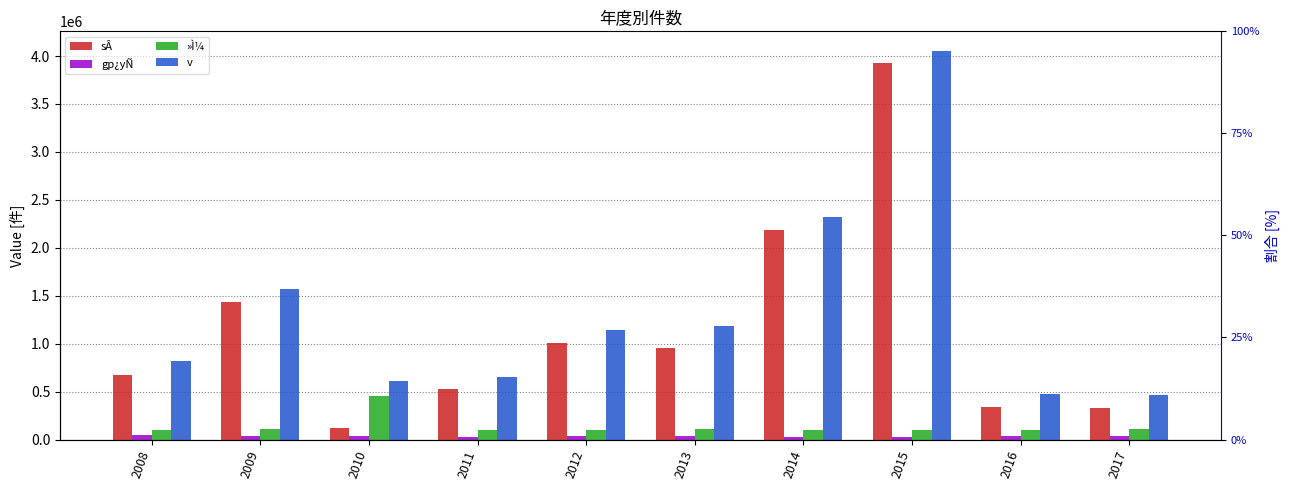

Reading right to left, what are all the values shown in this chart?

sÂ: 2017=331200	2016=340500	2015=3923800	2014=2188800	2013=949900	2012=1002600	2011=528300	2010=123600	2009=1430000	2008=672699
gp¿yÑ: 2017=31615	2016=34489	2015=31497	2014=28974	2013=32448	2012=40694	2011=30410	2010=33293	2009=34187	2008=42210
»Ì¼: 2017=104942	2016=102442	2015=99935	2014=103991	2013=105181	2012=101890	2011=95581	2010=452934	2009=105128	2008=104480
v: 2017=467757	2016=477431	2015=4055232	2014=2321765	2013=1183529	2012=1145184	2011=654291	2010=609827	2009=1569315	2008=819389